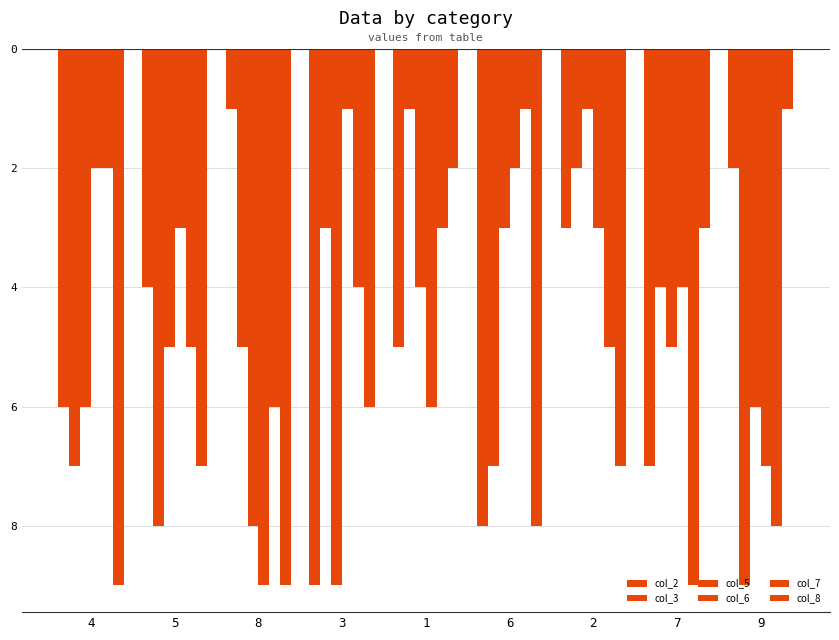

Reading right to left, transcribe all the data shown in this chart.

col_2: -2	-7	-3	-8	-5	-9	-1	-4	-6
col_3: -9	-4	-2	-7	-1	-3	-5	-8	-7
col_5: -6	-5	-1	-3	-4	-9	-8	-5	-6
col_6: -7	-4	-3	-2	-6	-1	-9	-3	-2
col_7: -8	-9	-5	-1	-3	-4	-6	-5	-2
col_8: -1	-3	-7	-8	-2	-6	-9	-7	-9